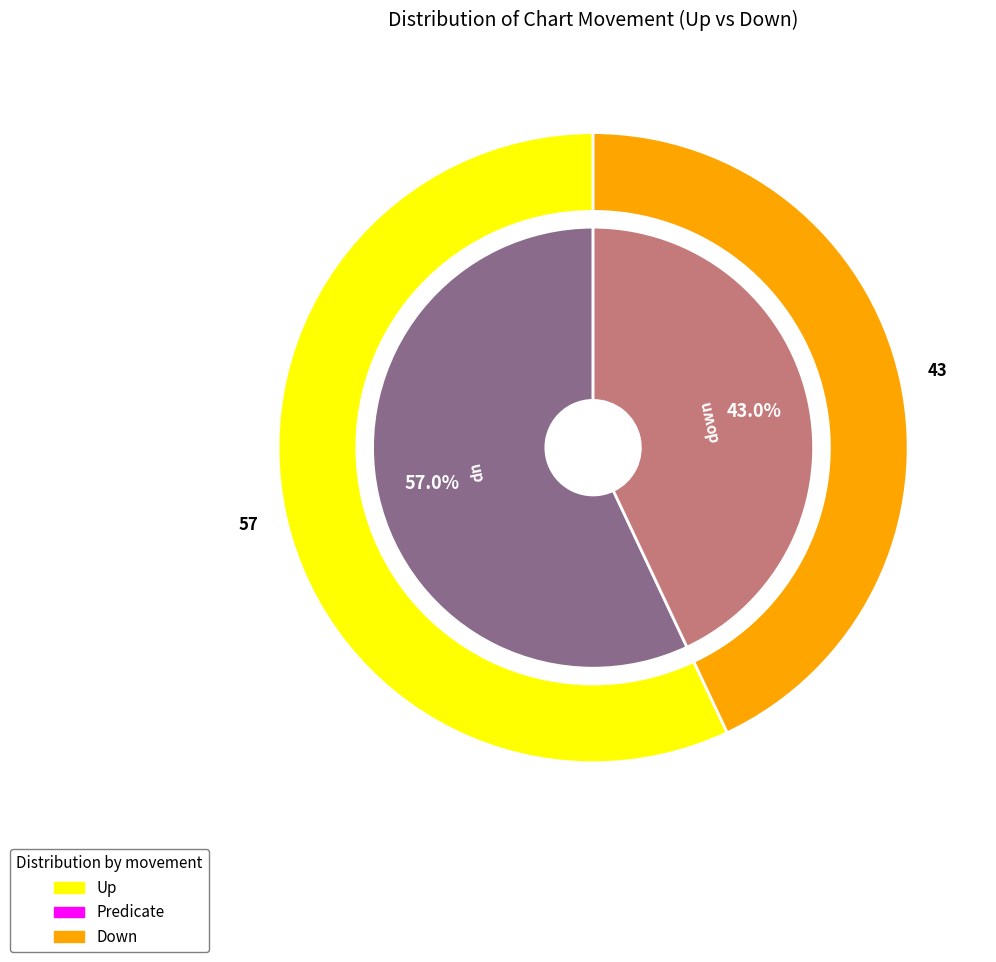

How many slices are in this pie chart?

2